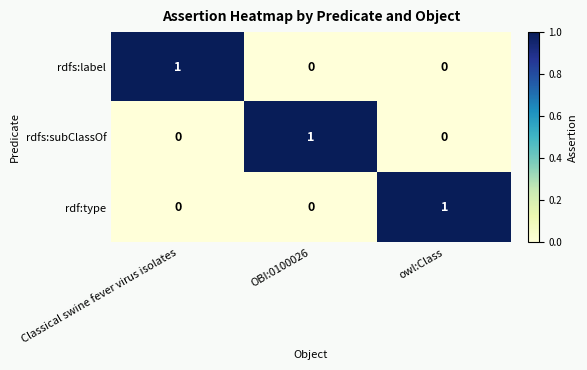

How many rdf:type values are between 0 and 1?

3